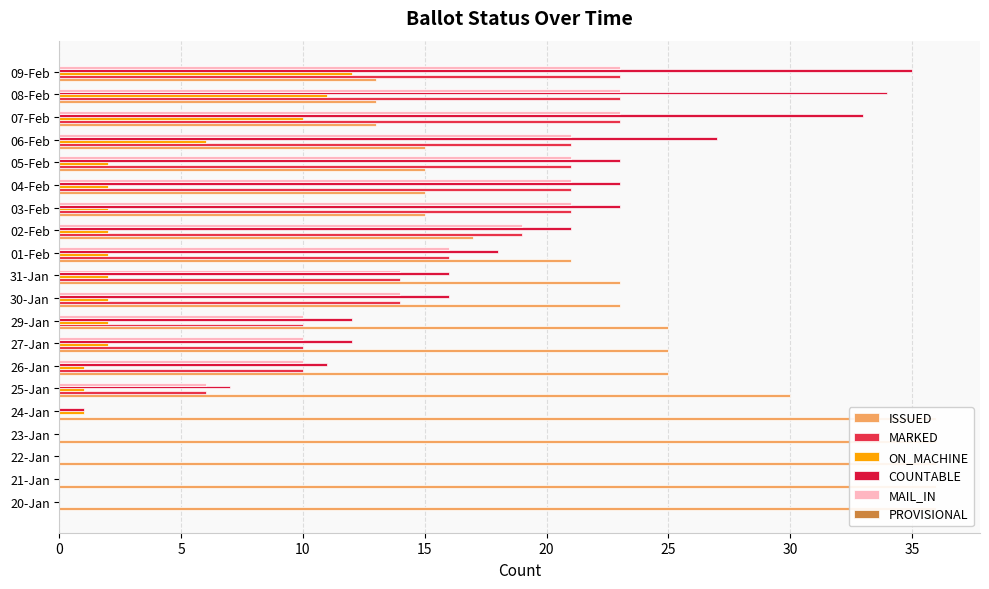

How many values in the COUNTABLE series exceed 16?

9